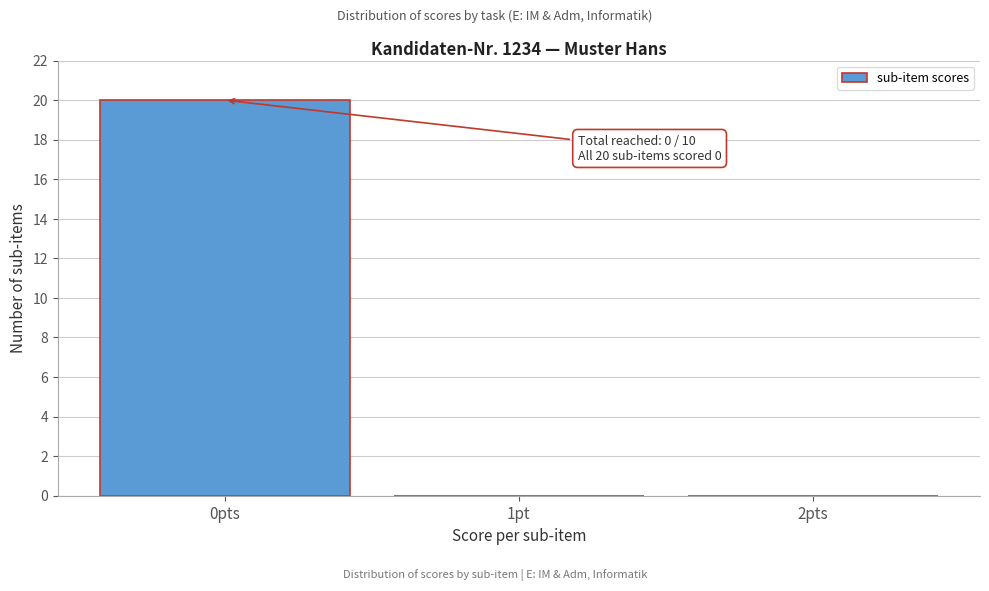

Reading left to right, extract all data points from this chart.

0pts=20	1pt=0	2pts=0